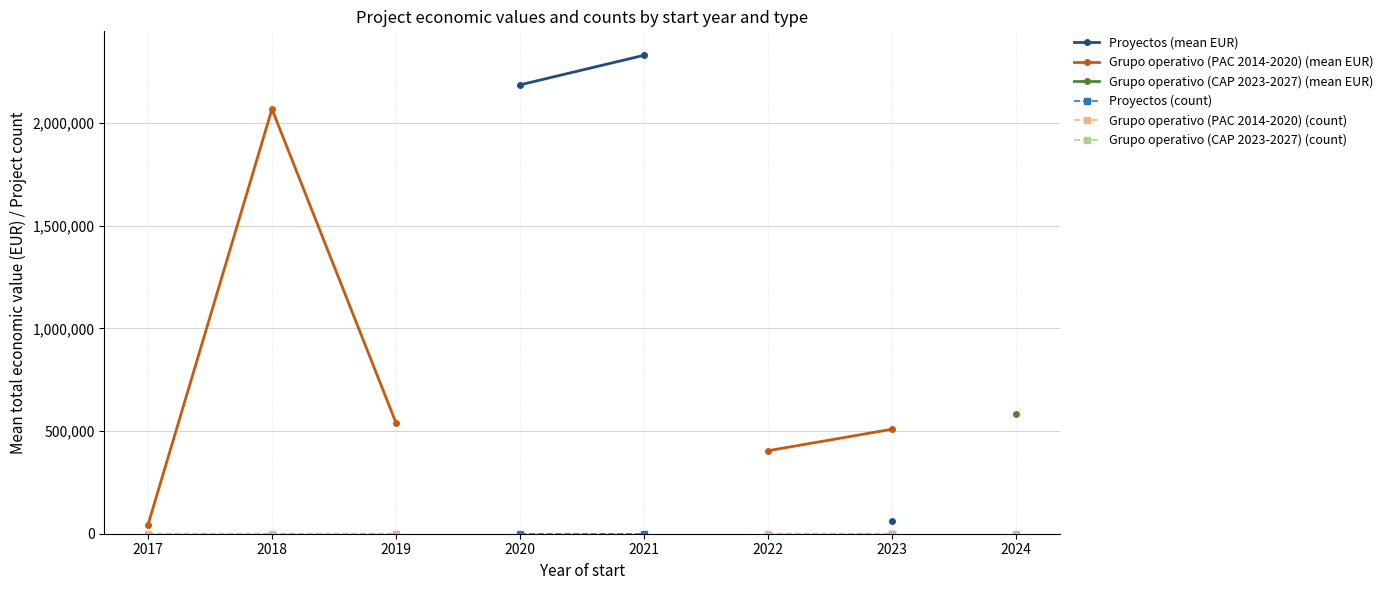

True or false: Grupo operativo (PAC 2014-2020) (count) and Proyectos (mean EUR) intersect in this chart.

False